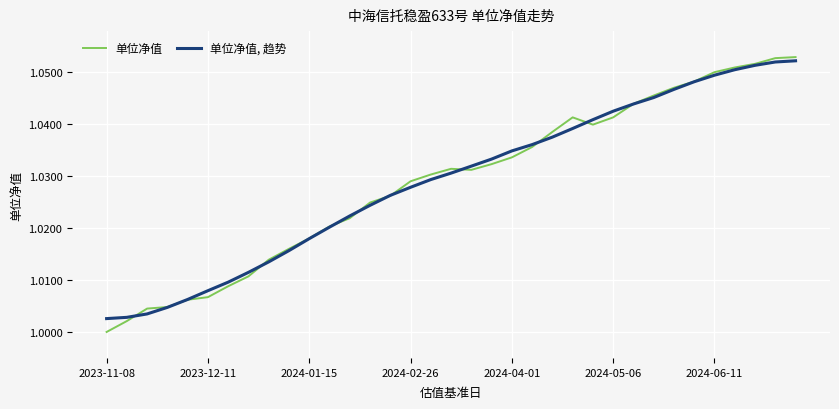

Rank the series by their maximum value, from highest to lowest.

单位净值, 单位净值, 趋势